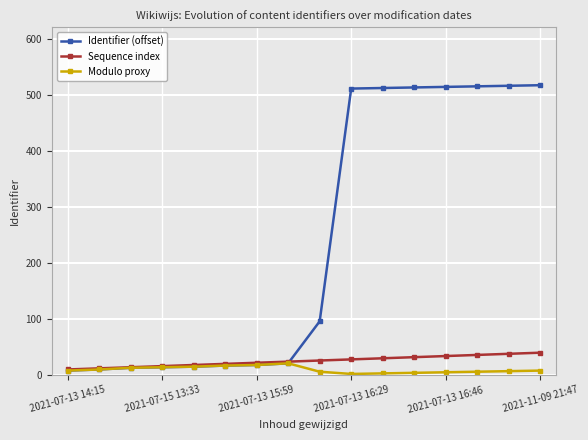

Which series has the largest range (max minus min)?

Identifier (offset)